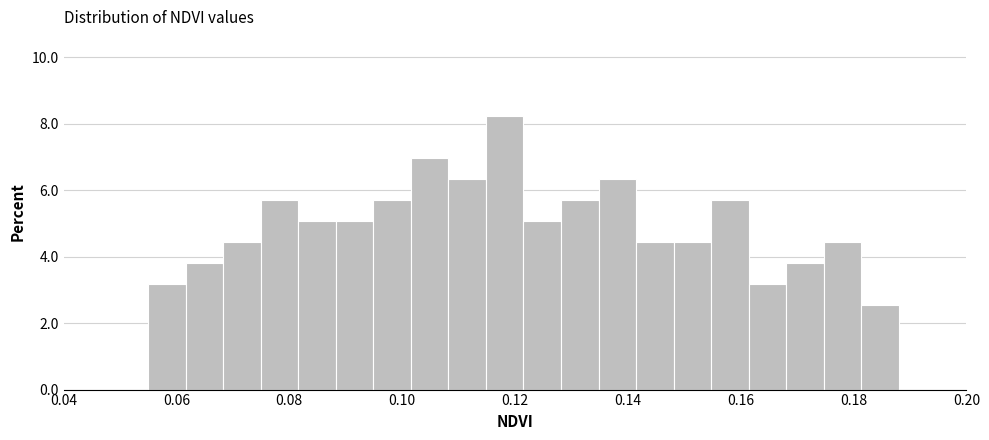

Around what value on the x-axis is the tallest bar? Give the approximate position of its centre, as read against the axis.

0.118